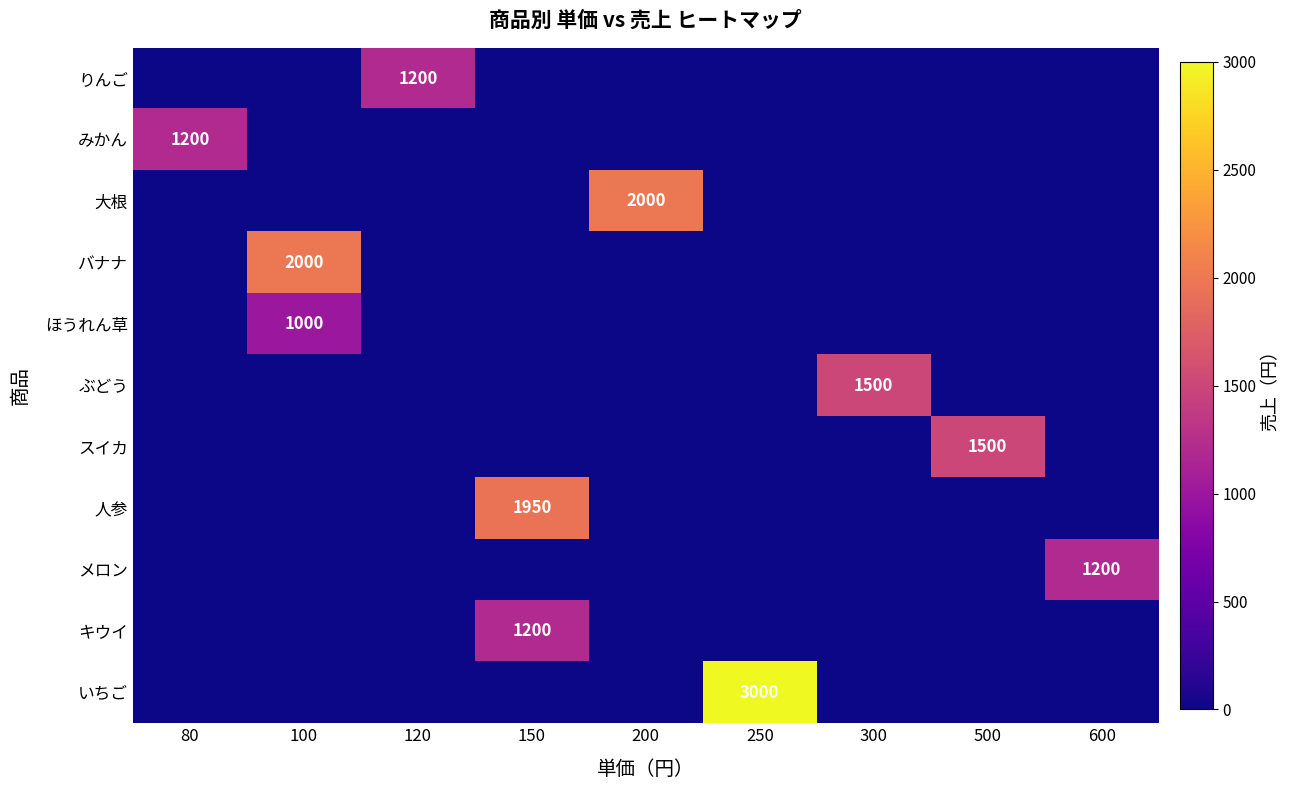

How many positive values does the ほうれん草 series have?

1